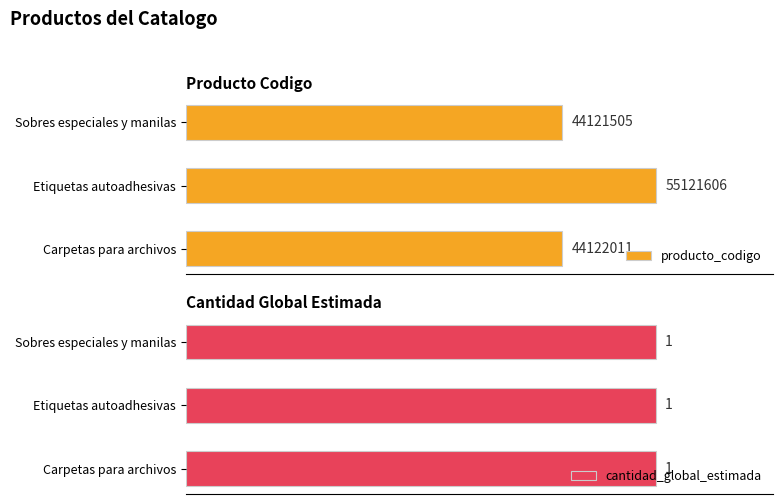

List the series in order of their peak value, lowest first.

cantidad_global_estimada, producto_codigo